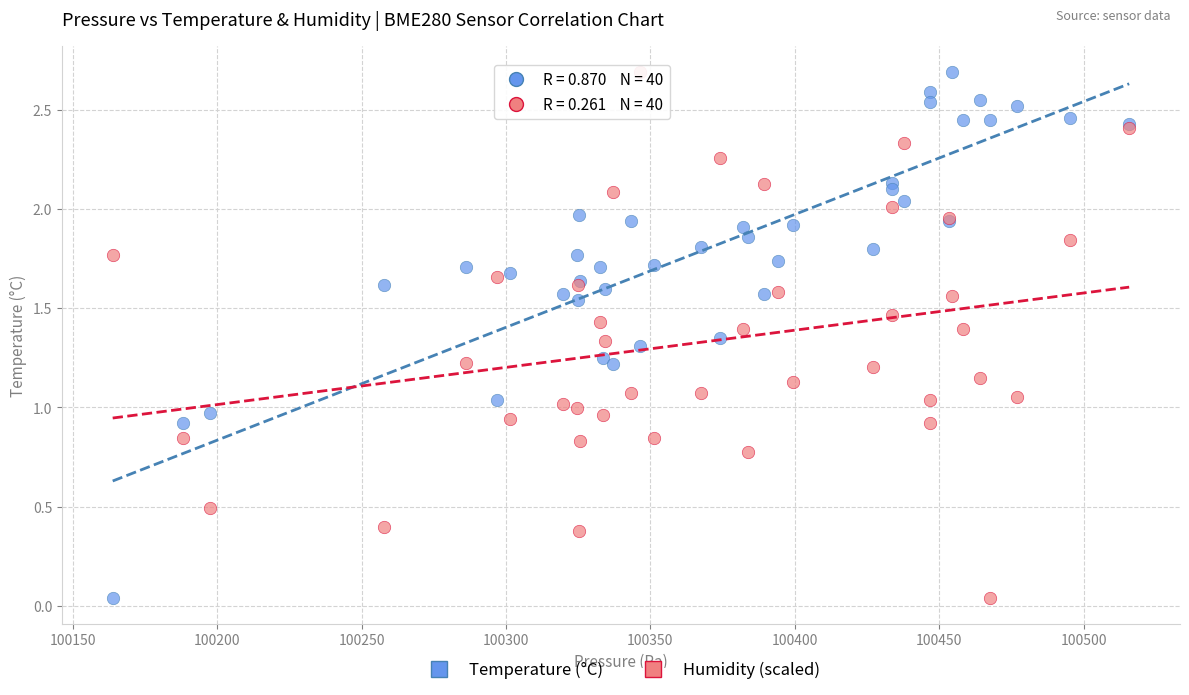

What is the X range (max minus min) for the scatter plot?

351.9